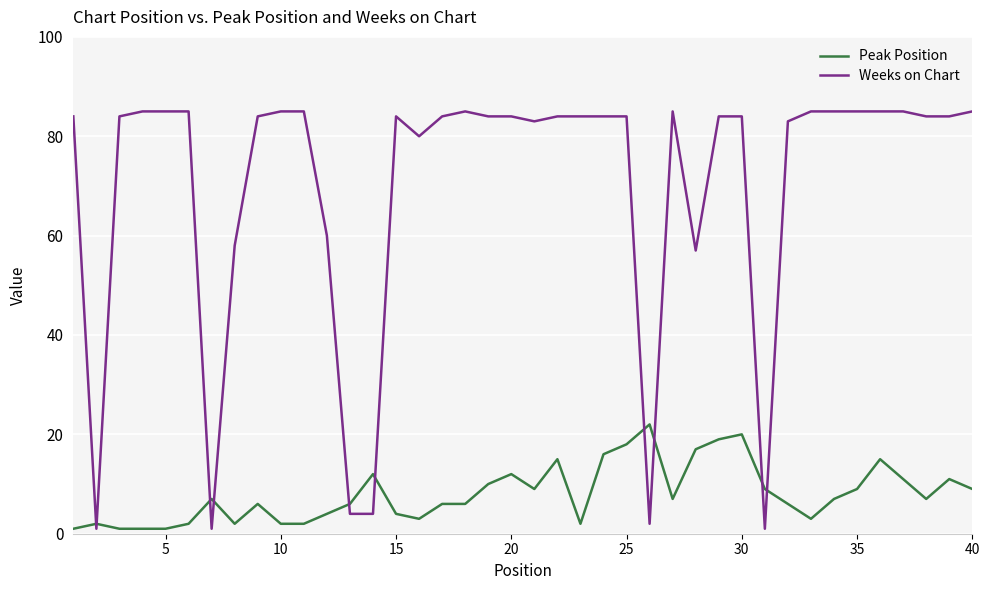

Reading left to right, what are all the values shown in this chart?

Peak Position: 1	2	1	1	1	2	7	2	6	2	2	4	6	12	4	3	6	6	10	12	9	15	2	16	18	22	7	17	19	20	9	6	3	7	9	15	11	7	11	9
Weeks on Chart: 84	1	84	85	85	85	1	58	84	85	85	60	4	4	84	80	84	85	84	84	83	84	84	84	84	2	85	57	84	84	1	83	85	85	85	85	85	84	84	85